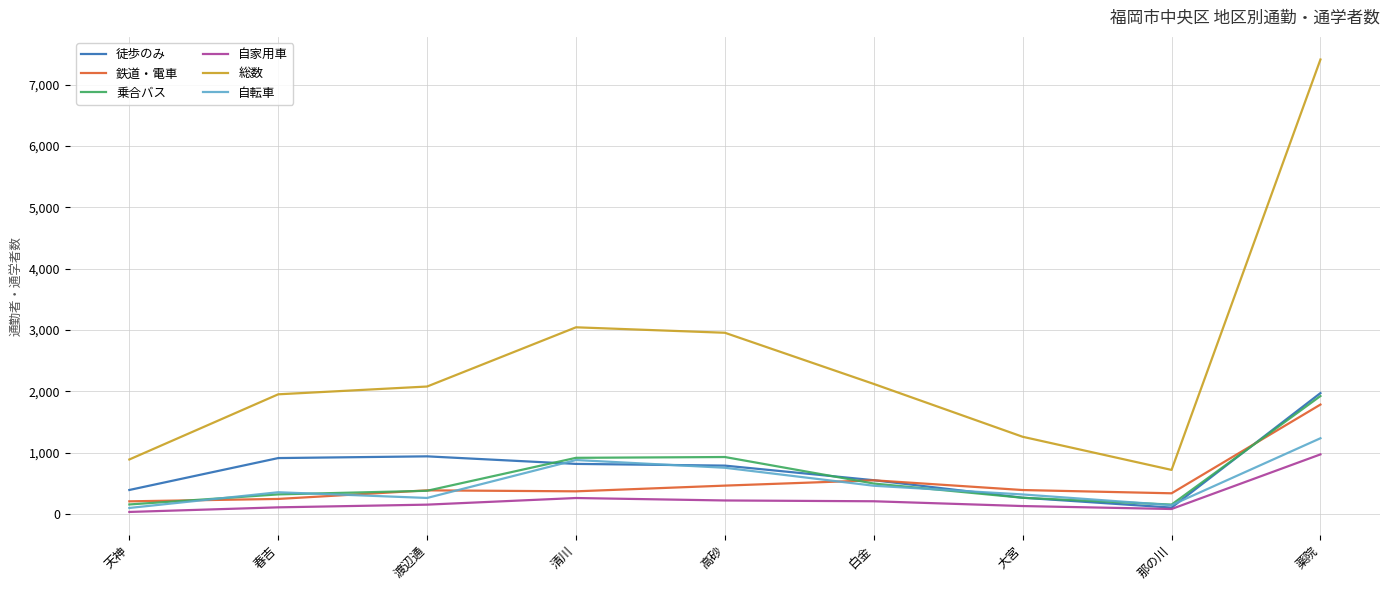

Which series has the widest spread of values?

総数